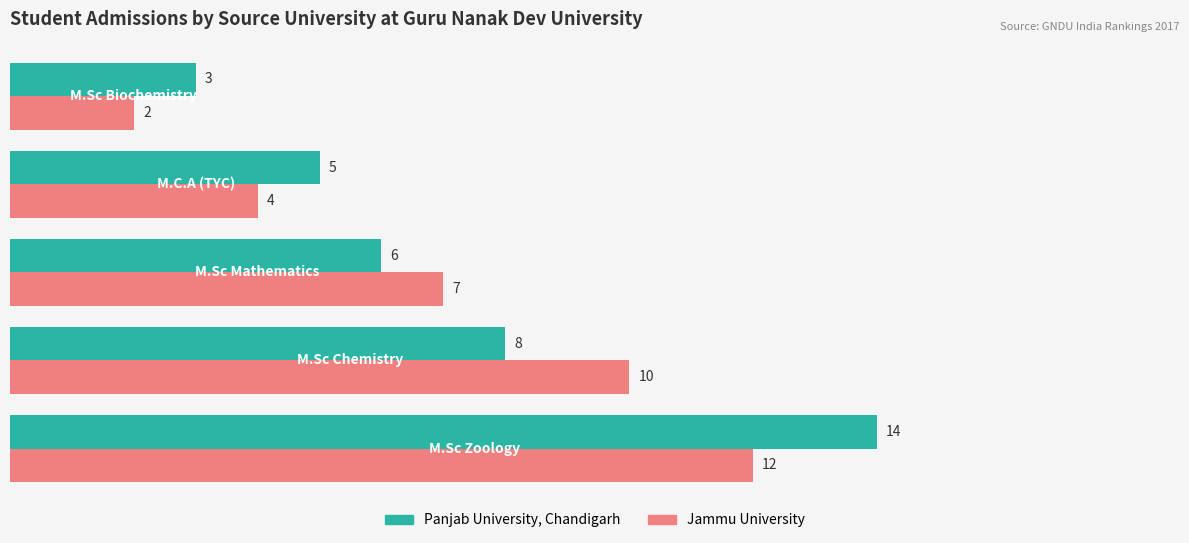

Count the number of data series in this chart.

2